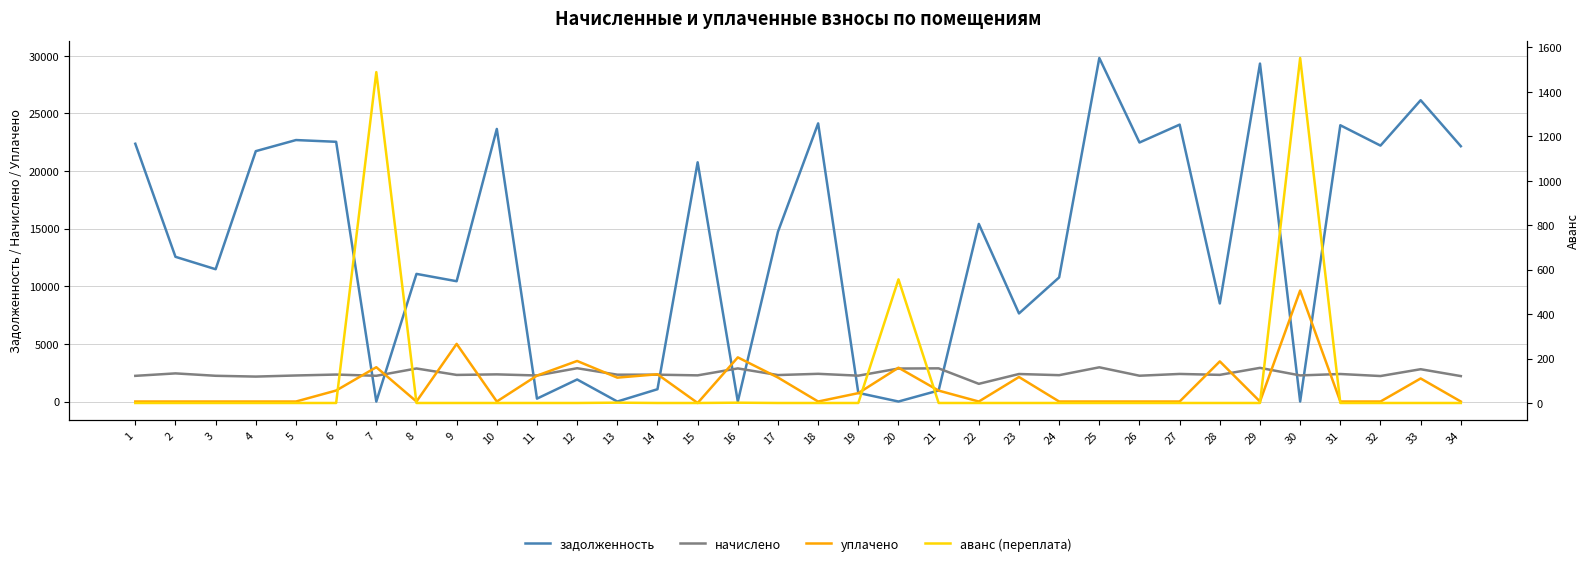

Reading right to left, transcribe all the data shown in this chart.

задолженность: 22142.5	26132.5	22195.9	23960.8	0.0	29309.2	8504.7	24014.5	22463.3	29790.7	10764.8	7639.5	15403.3	959.0	0.0	747.7	24121.3	14730.9	0.0	20748.1	1067.1	0.0	1911.3	251.0	23640.0	10433.5	11069.3	0.0	22525.6	22677.3	21714.4	11474.9	12550.4	22356.2
начислено: 2205.8	2802.5	2211.1	2387.0	2264.4	2919.8	2312.4	2392.3	2237.8	2967.7	2285.7	2387.0	1534.5	2877.1	2861.1	2243.1	2402.9	2296.3	2871.8	2269.7	2328.3	2328.3	2887.7	2259.1	2354.9	2307.1	2866.5	2232.4	2339.0	2259.1	2163.2	2232.4	2440.3	2227.1
уплачено: 0.0	2000.0	0.0	0.0	9628.4	0.0	3480.0	0.0	0.0	0.0	0.0	2127.2	0.0	946.1	2933.0	727.5	0.0	2080.0	3829.5	-126.8	2362.0	2072.0	3517.0	2248.9	0.0	5000.0	0.0	2976.0	954.0	0.0	0.0	0.0	0.0	0.0
аванс (переплата): 0.0	0.0	0.0	0.0	1551.7	0.0	0.0	0.0	0.0	0.0	0.0	0.0	0.0	0.0	556.1	0.0	0.0	0.0	1.3	0.0	0.0	1.5	0.0	0.0	0.0	0.0	0.0	1488.2	0.0	0.0	0.0	0.0	0.0	0.0